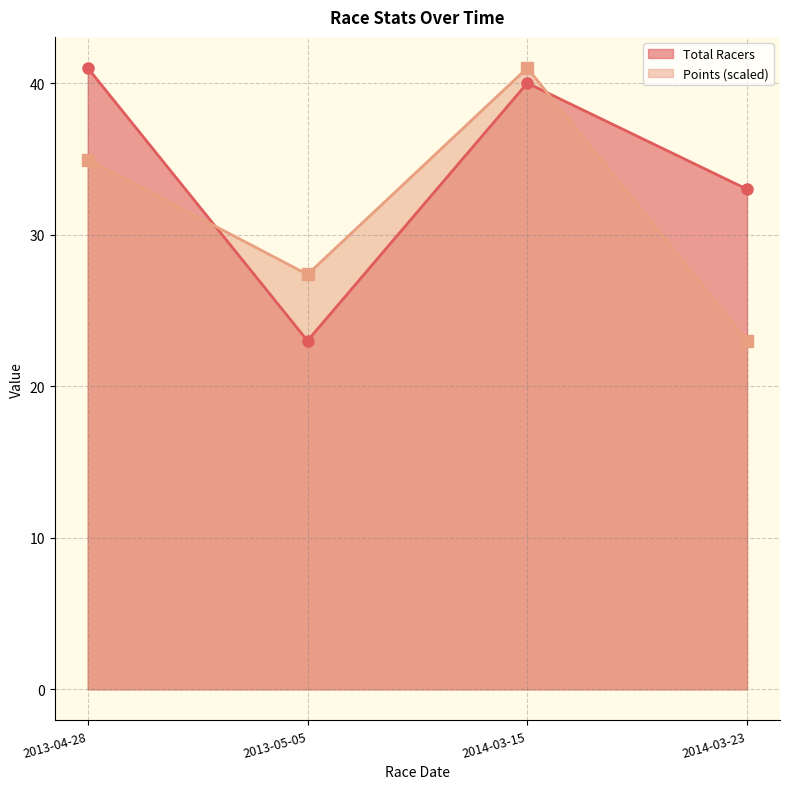

What is the difference between the Points values at 2013-04-28 and 2013-05-05?

7.6